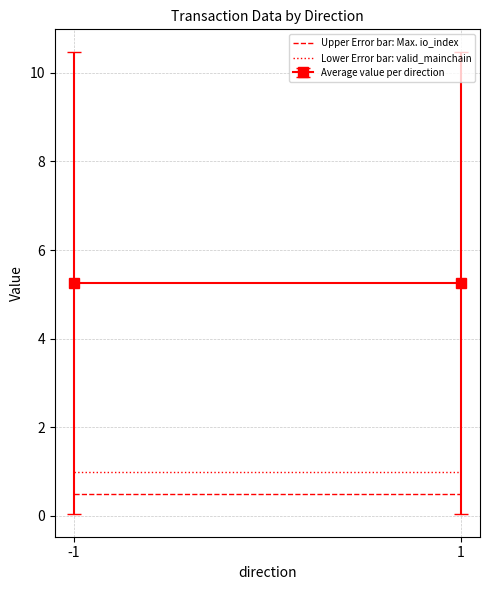

What are all the series names shown in the legend?

Upper Error bar: Max. io_index, Lower Error bar: valid_mainchain